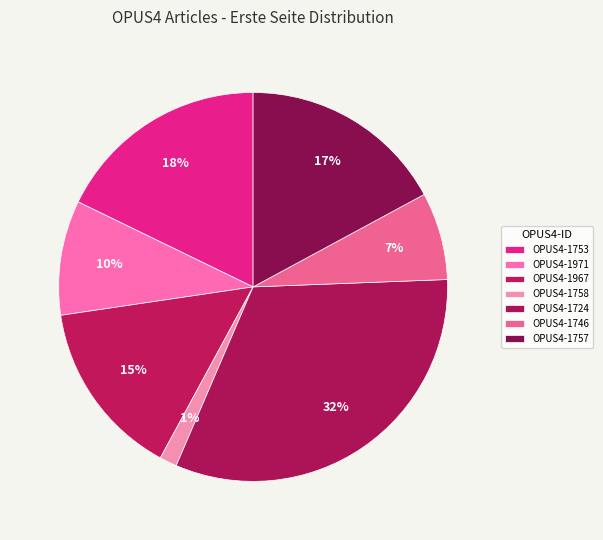

How many slices are in this pie chart?

7